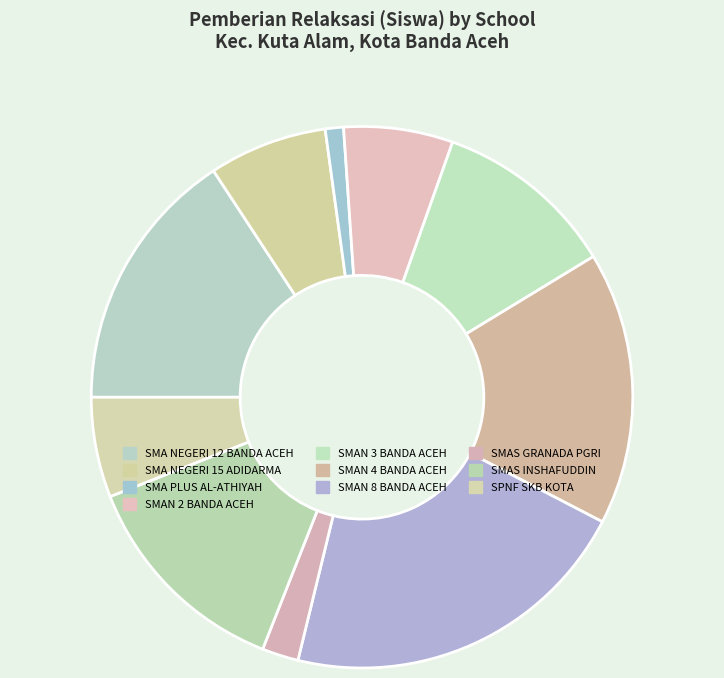

To the nearest percent, what percentage of the pie is SMAN 3 BANDA ACEH?

11%